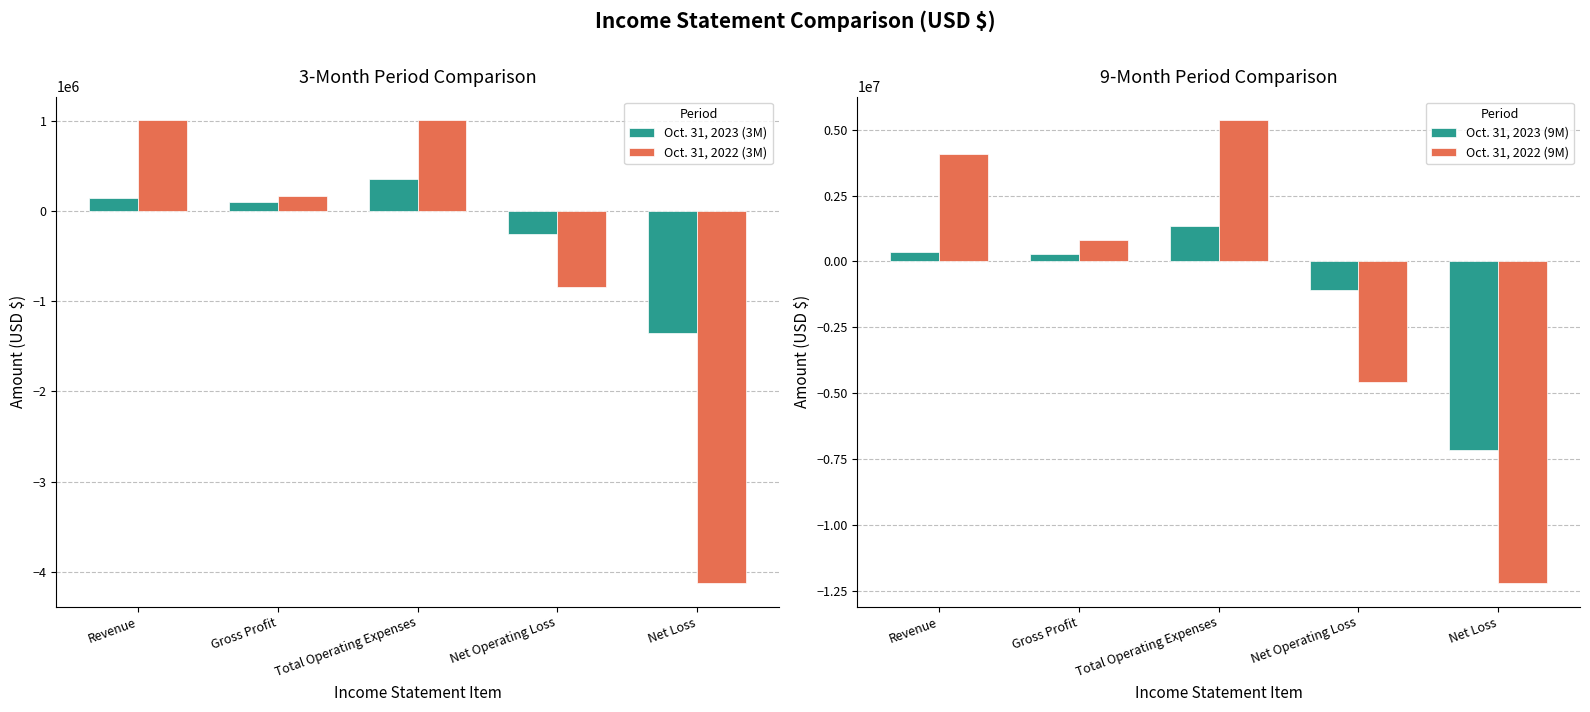

Where is Oct. 31, 2022 (3M) nearest to the value -1556852?

Net Operating Loss